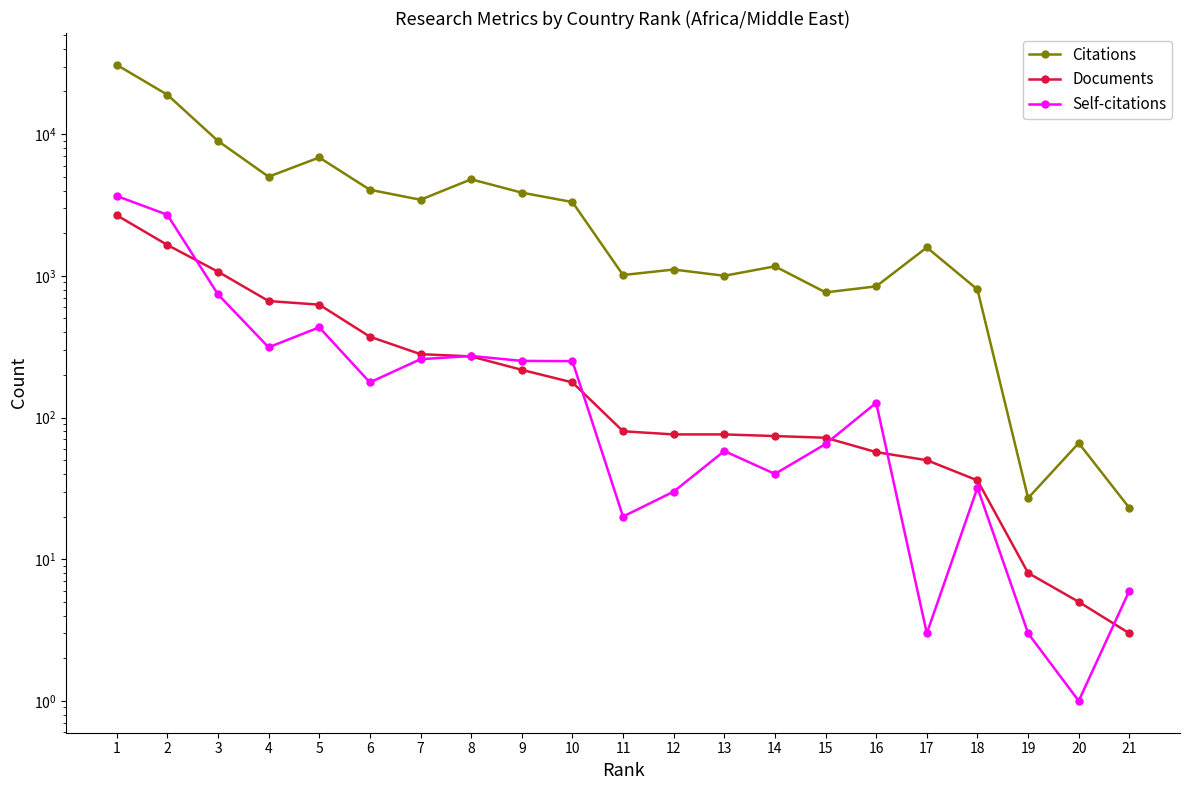

What is the maximum value shown in the chart?

30847